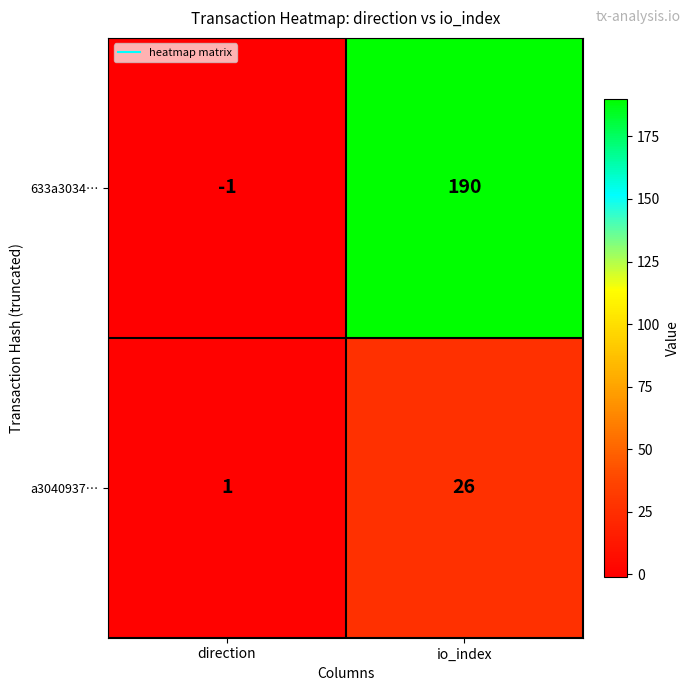

The value of 633a3034… at io_index is 190. True or false?

True